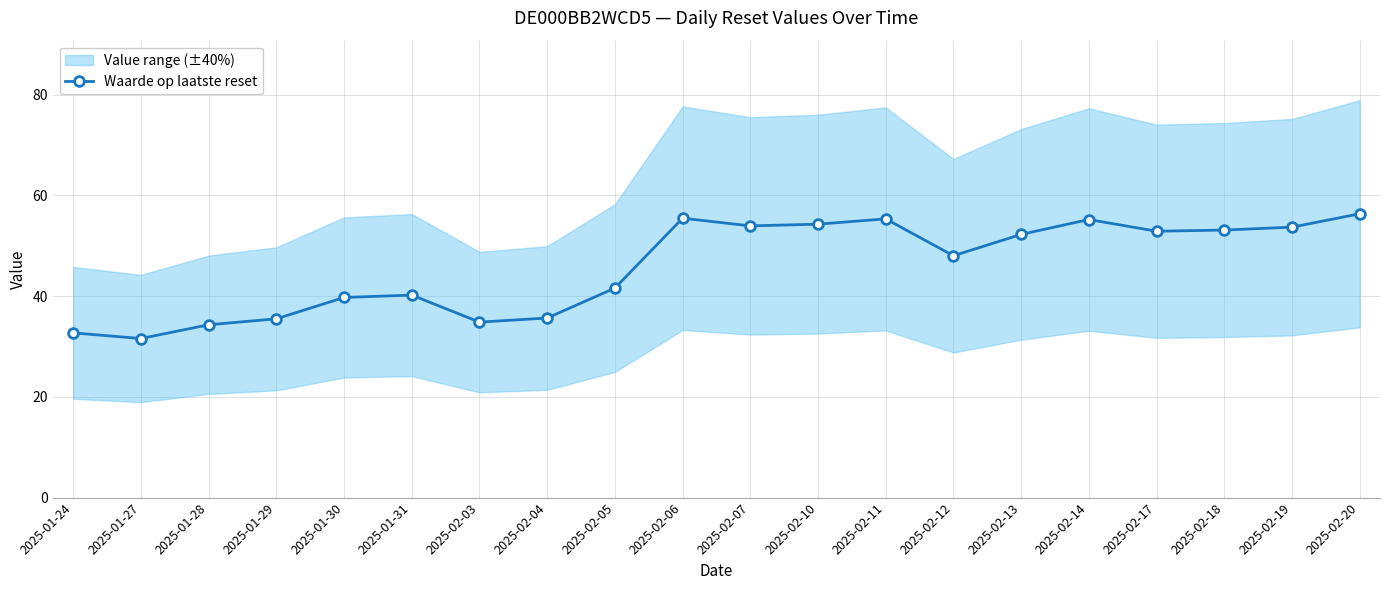

How many lines are shown in the chart?

1